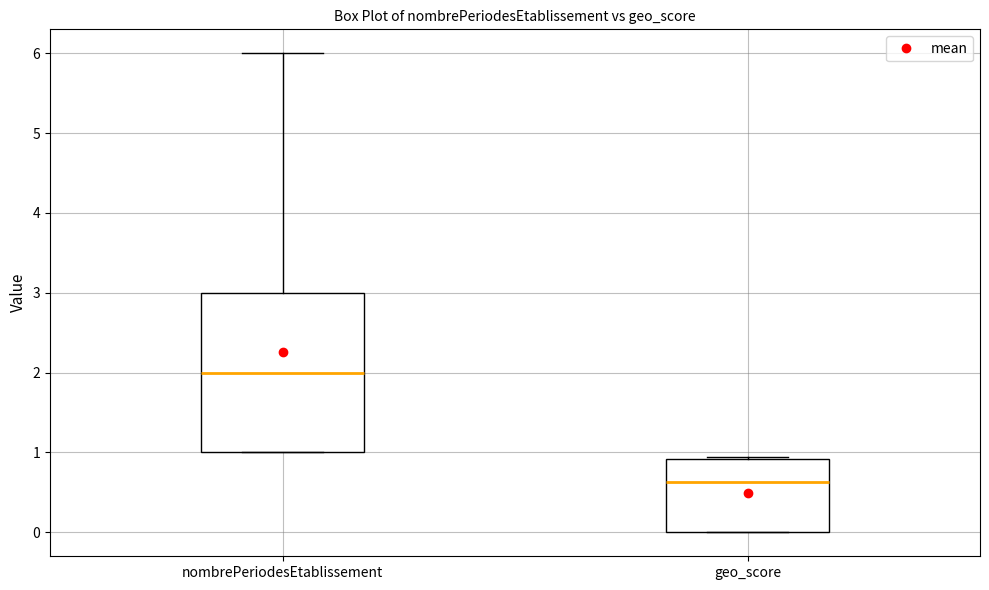

Comparing the boxes themselves (not the whiskers), which one is the tallest?

nombrePeriodesEtablissement